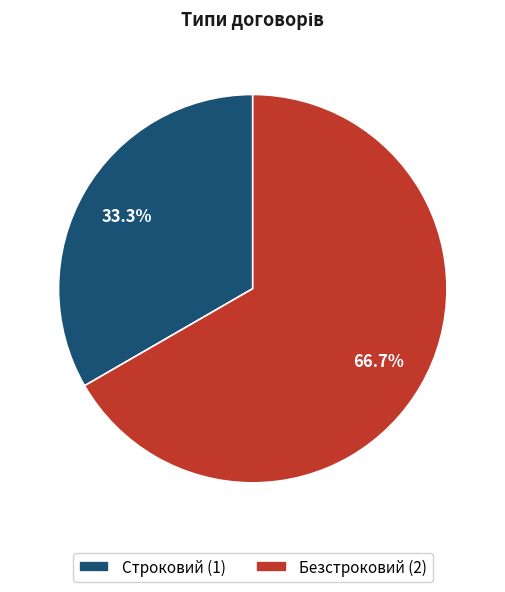

To the nearest percent, what portion does Строковий represent?

33%